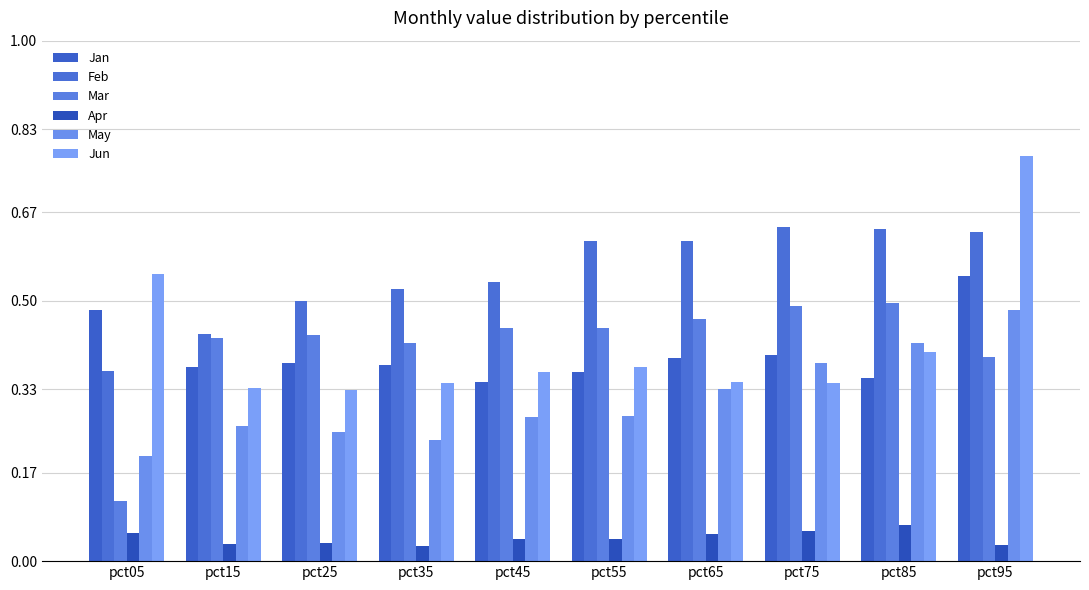

How many bars are there in total?

60